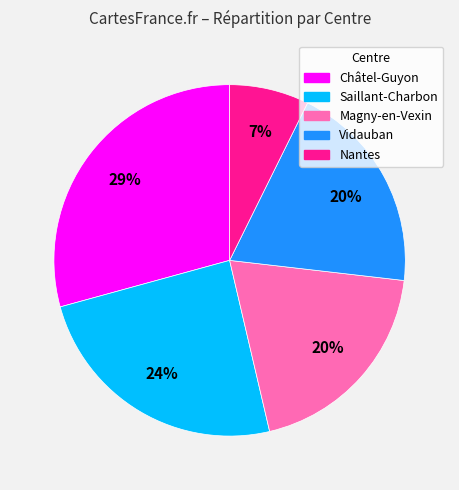

How many segments does this pie chart have?

5